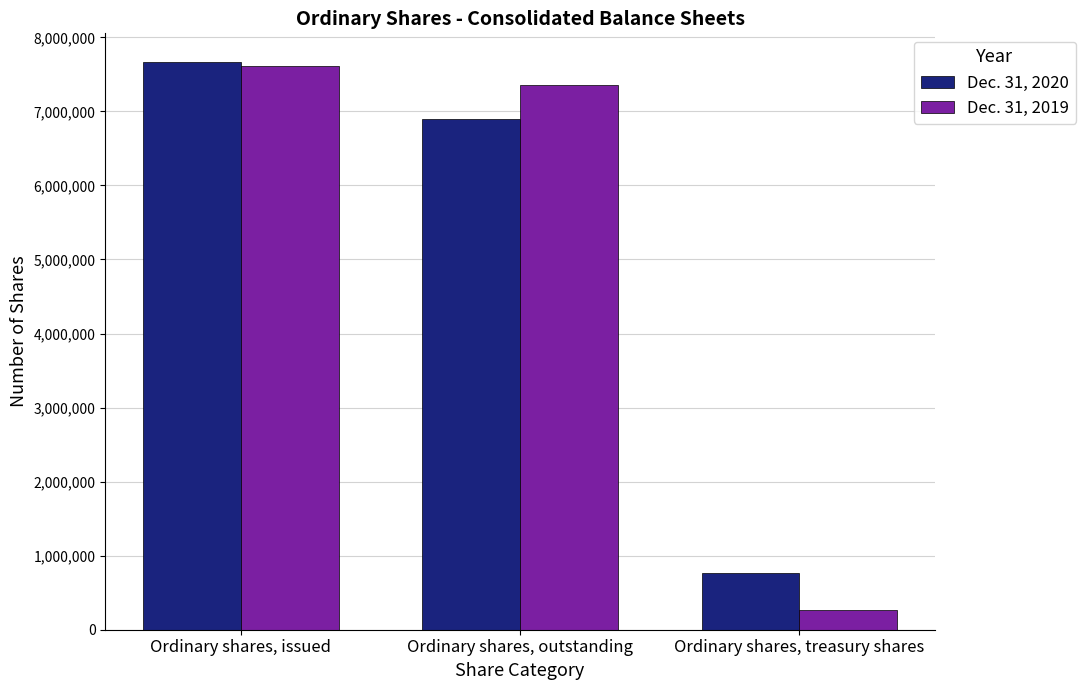

What is the difference between the maximum and minimum values in the Dec. 31, 2020 series?

6899515